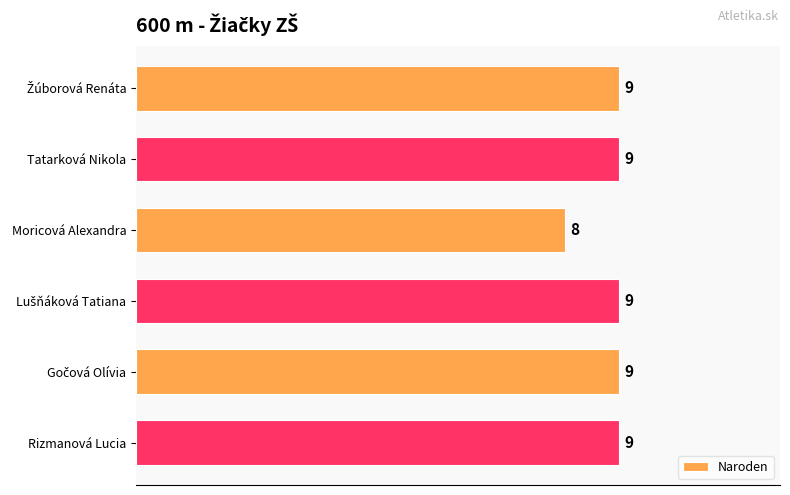

Where is the data nearest to the value 8?

Moricová Alexandra